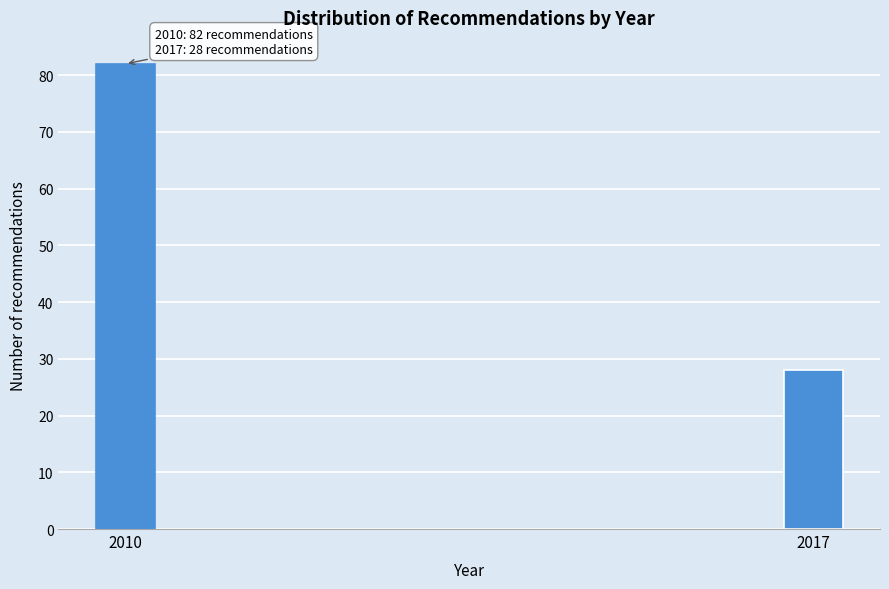

Reading right to left, list all the values displayed in this chart.

28	82